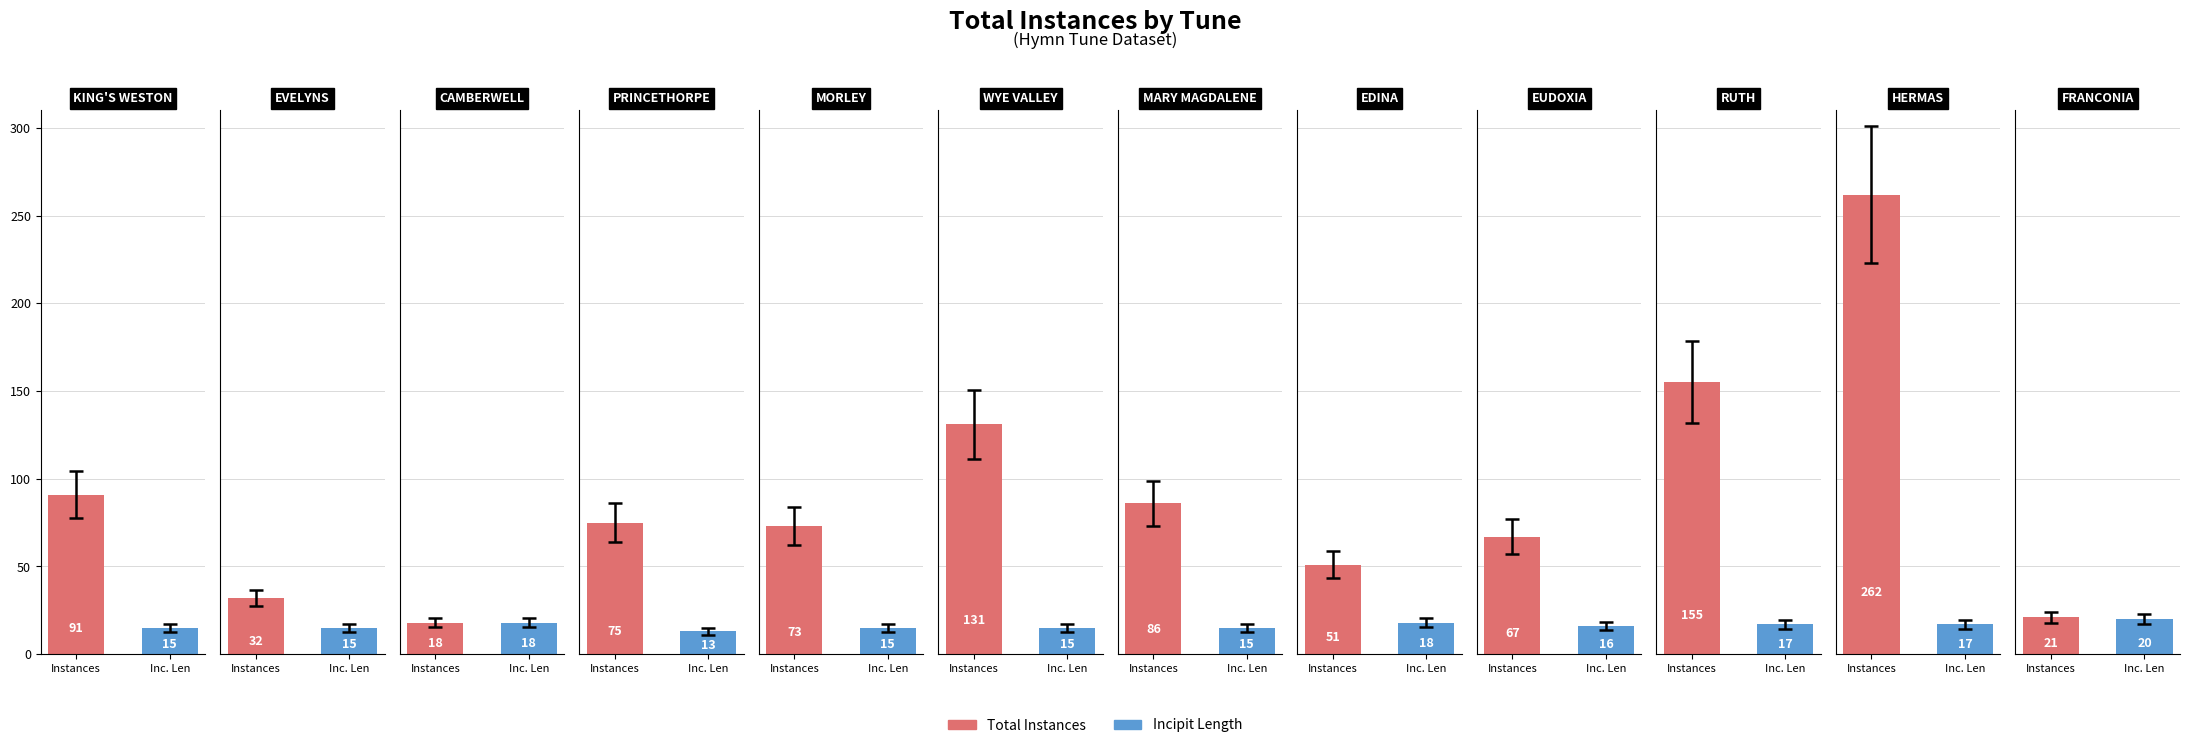

Rank the series by their maximum value, from lowest to highest.

incipit_len, totalInstances